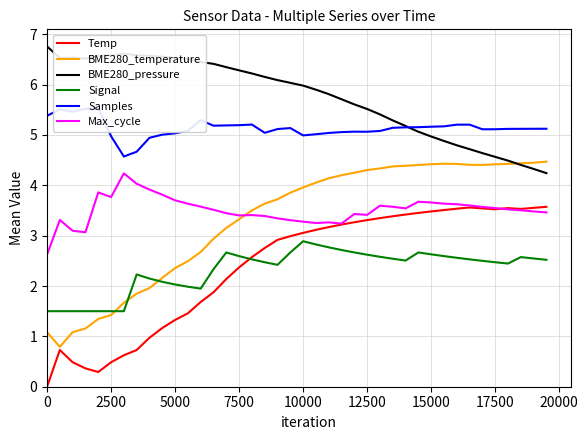

Does the chart display data point markers on the line(s)?

No